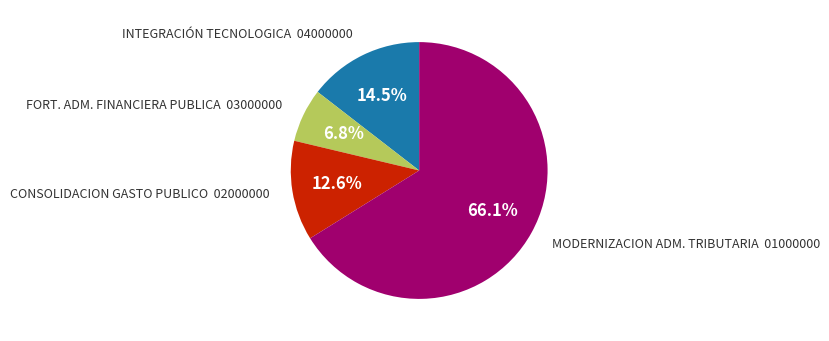

Count the number of slices in the pie.

4